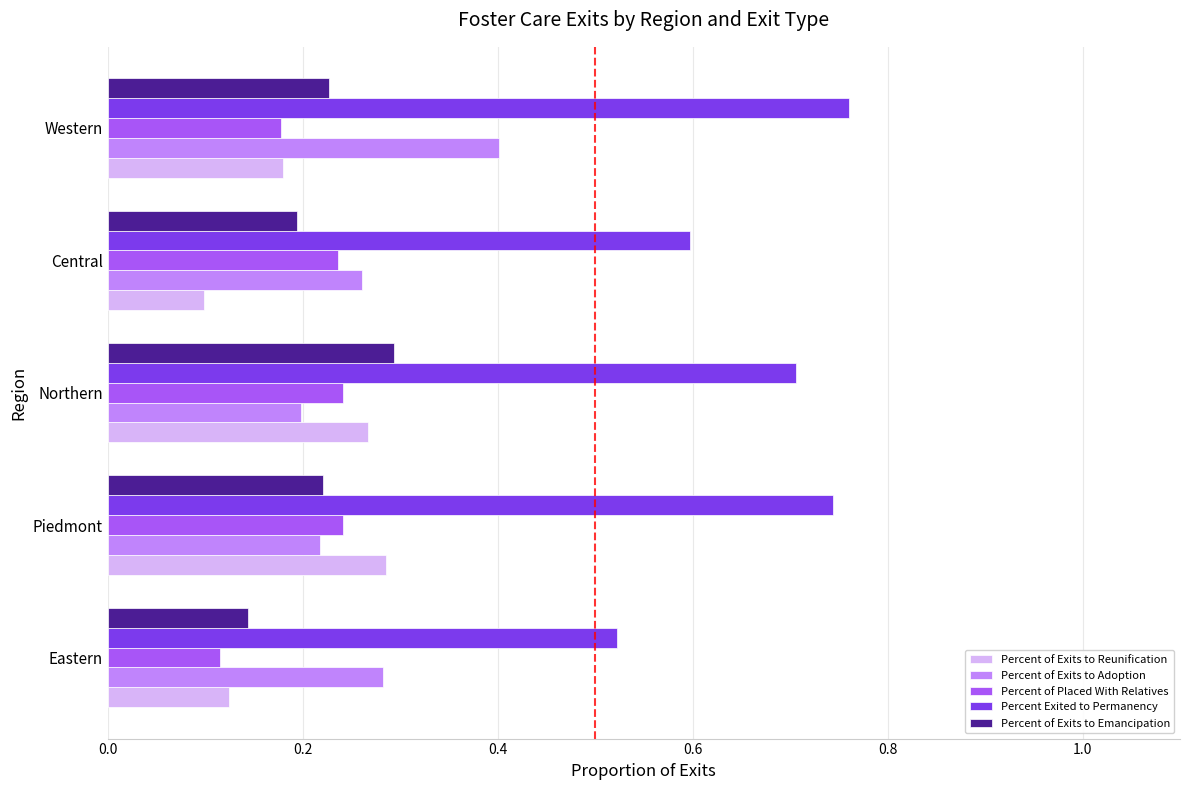

Which series changed the most between Eastern and Central?

Percent of Placed With Relatives